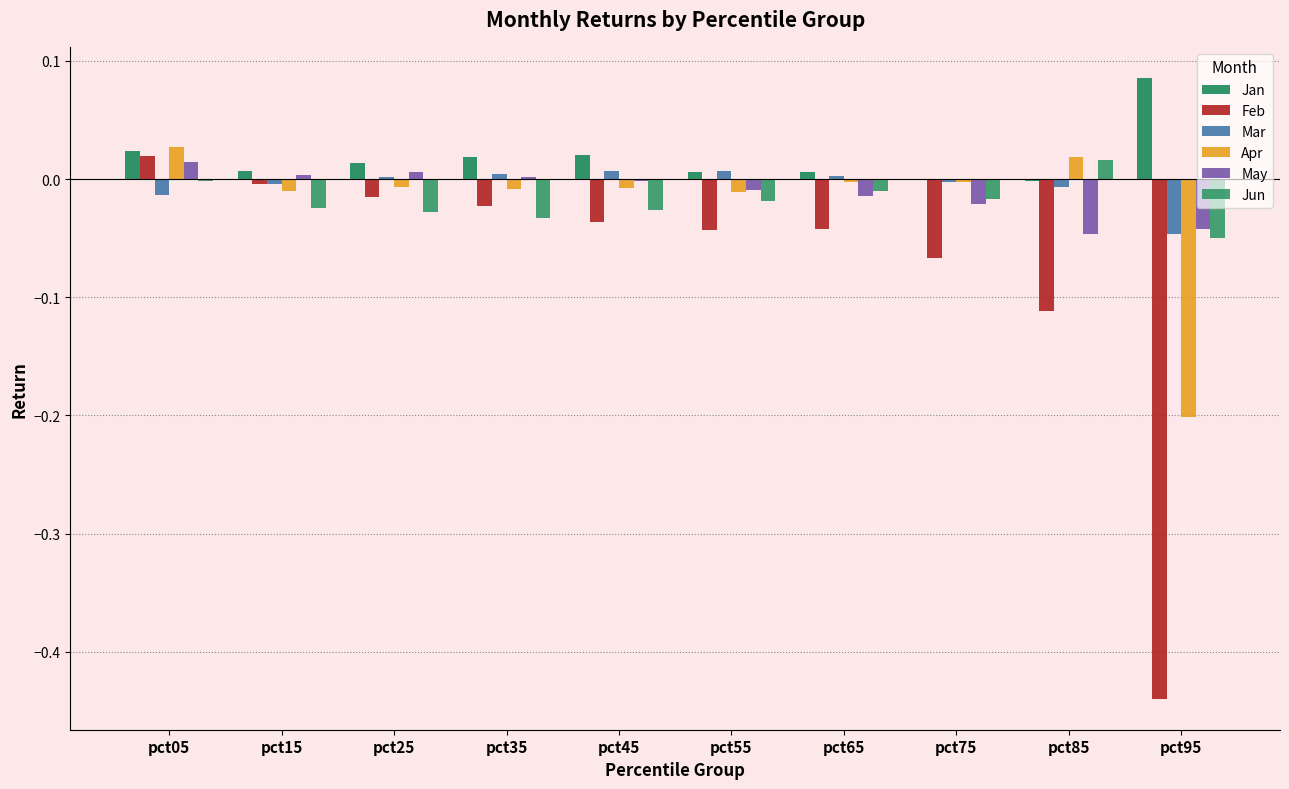

Between pct55 and pct85, which series saw the biggest shift?

Feb